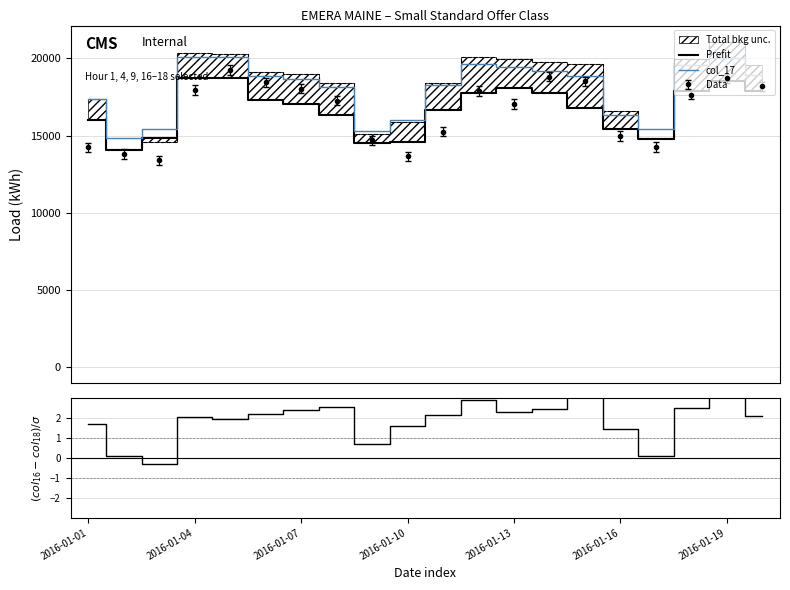

Reading right to left, extract all data points from this chart.

Prefit: 17861.0	18558.0	17913.0	14774.0	15396.0	16754.0	17778.0	18091.0	17725.0	16653.0	14554.0	14508.0	16339.0	17027.0	17332.0	18694.0	18710.0	14829.0	14040.0	15975.0
col_17: 18933.0	20038.0	19551.0	15451.0	16325.0	18822.0	19155.0	19467.0	19650.0	18252.0	15982.0	15281.0	18144.0	18642.0	18886.0	20082.0	20114.0	15439.0	14854.0	17350.0
(col_16-col_18)/σ: 2.1	3.1	2.5	0.1	1.5	3.6	2.5	2.3	2.9	2.2	1.6	0.7	2.5	2.4	2.2	1.9	2.1	-0.3	0.1	1.7